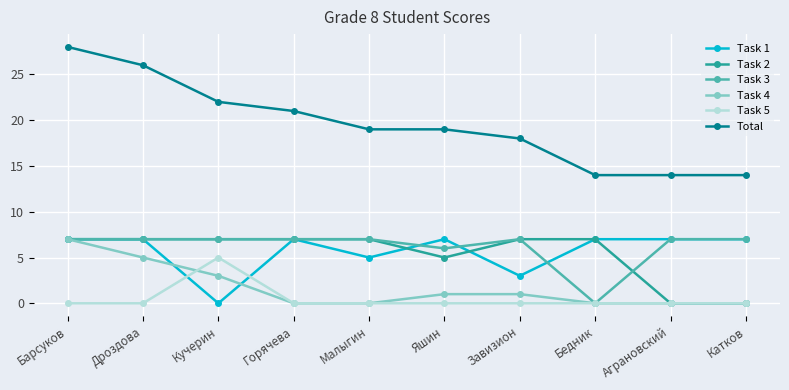

At which label is Task 1 closest to 3?

Завизион